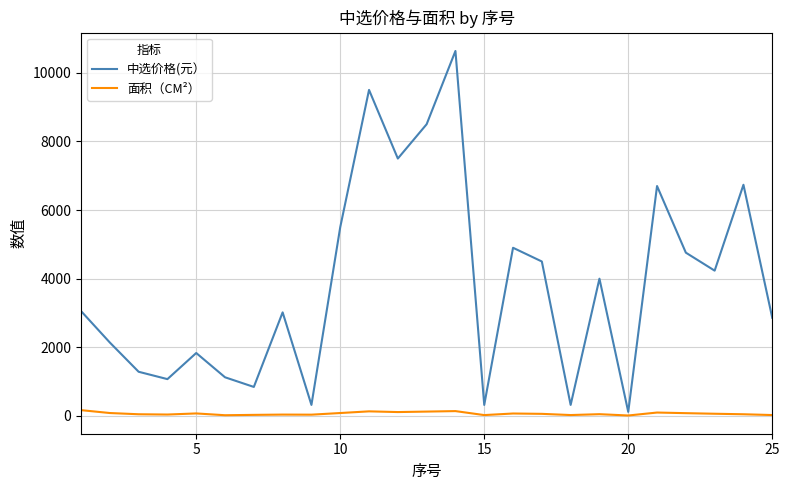

Which series has the largest total across all categories?

中选价格(元）